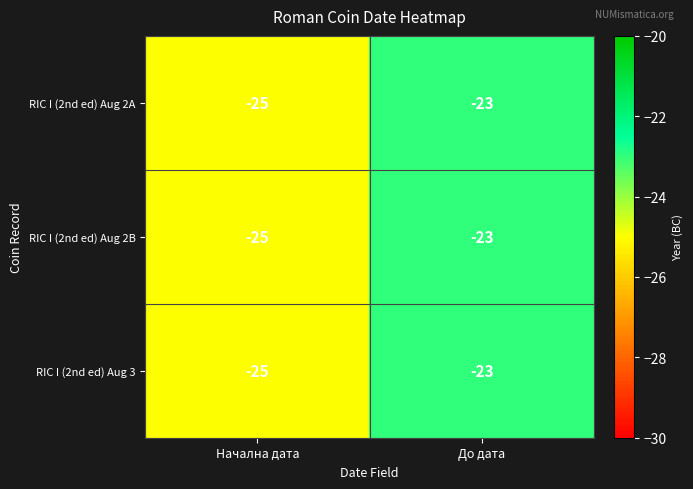

What is the average value of the RIC I (2nd ed) Aug 2B series?

-24